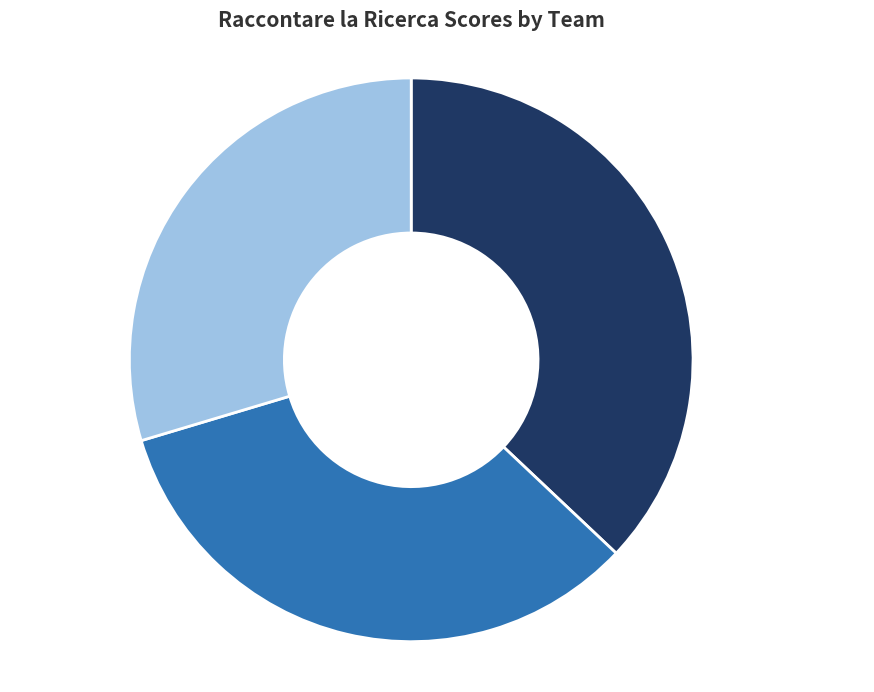

What percentage is the UBUNTU slice, to the nearest percent?

30%